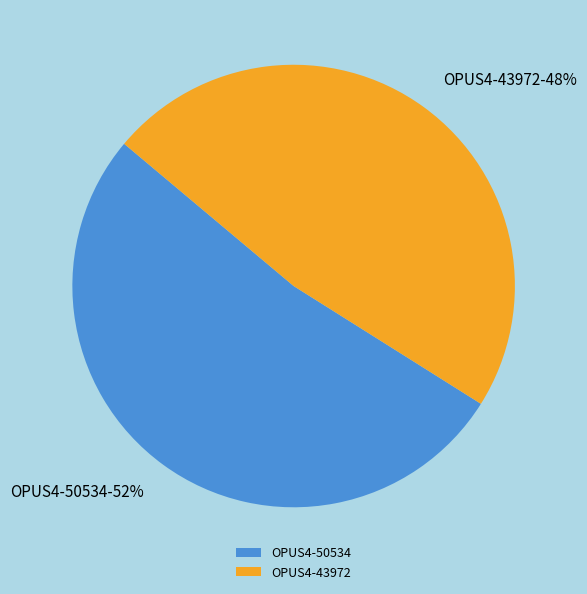

What is the smallest slice in the pie chart?

OPUS4-43972